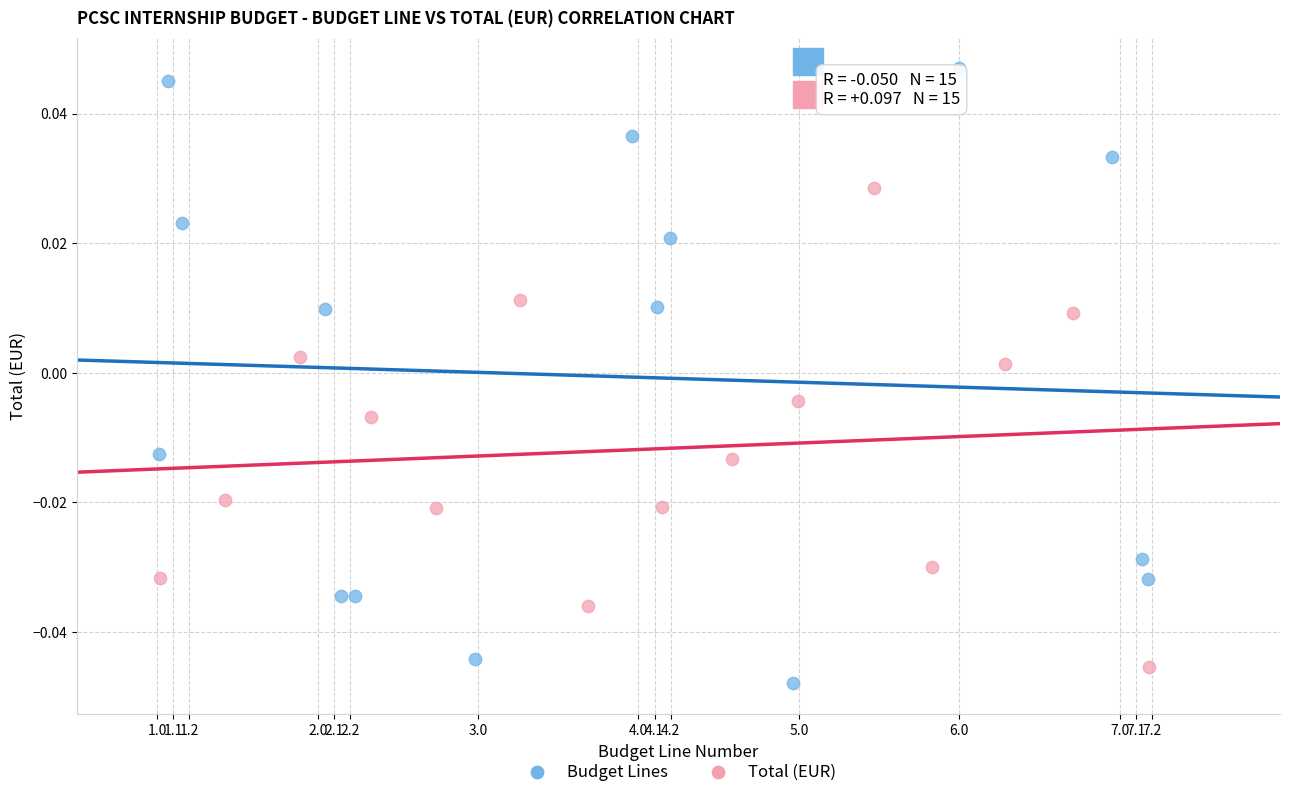

Which series contains the highest Y value?

Budget Lines